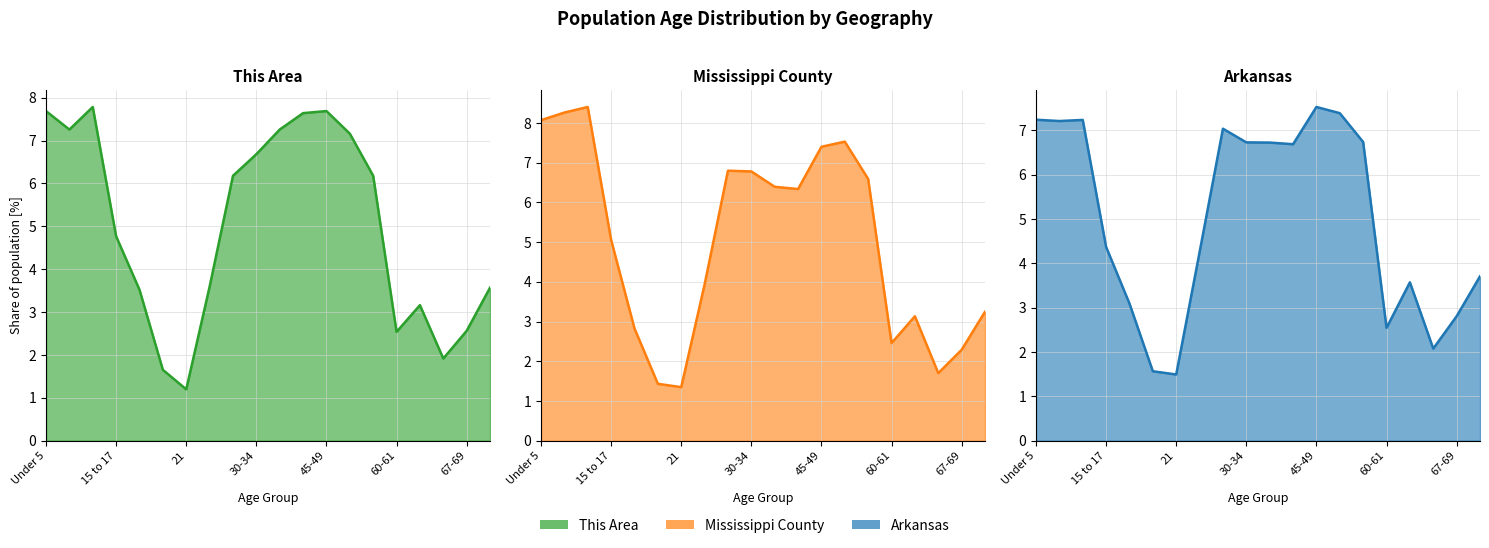

What is the smallest value displayed?

1.2